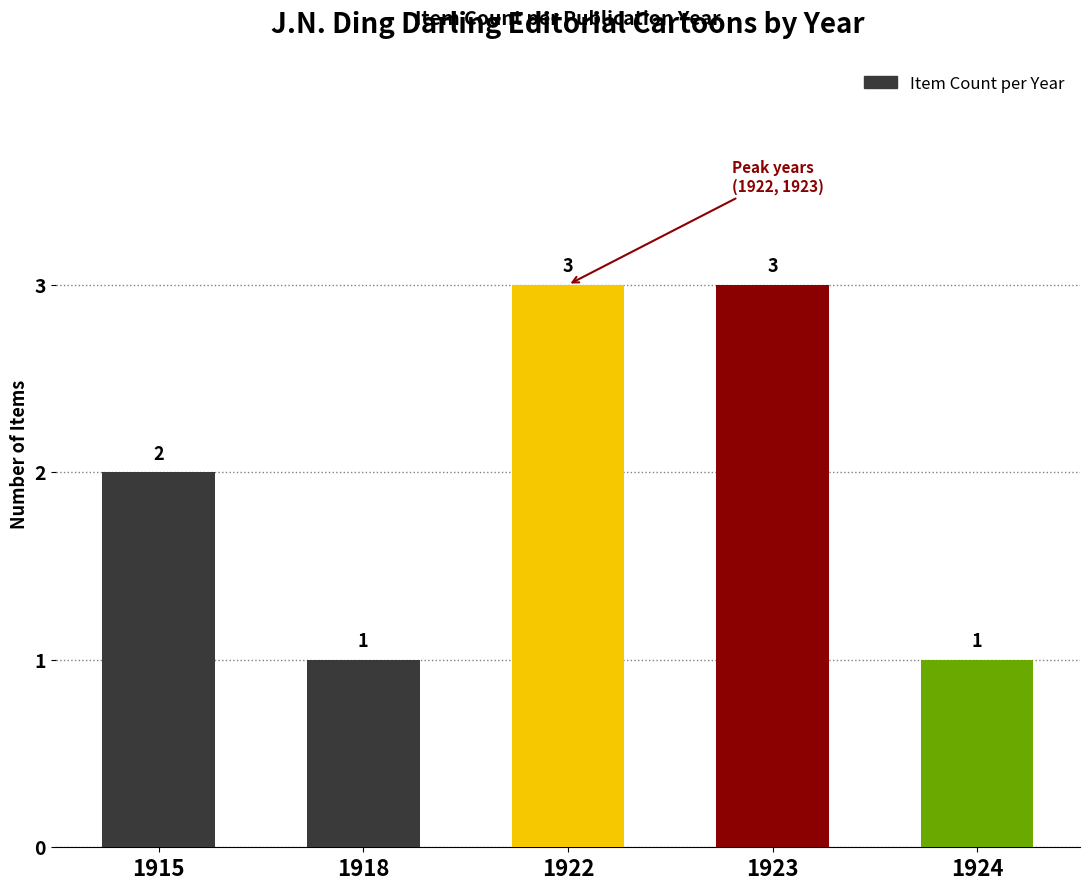

What is the maximum value shown in the chart?

3